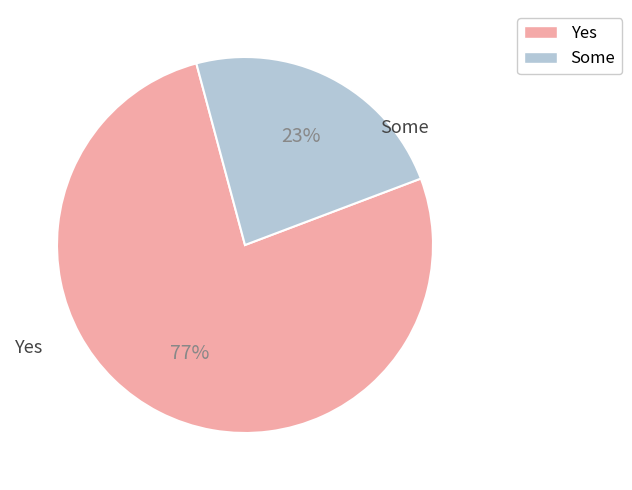

Rank the categories by value from lowest to highest.

Some, Yes